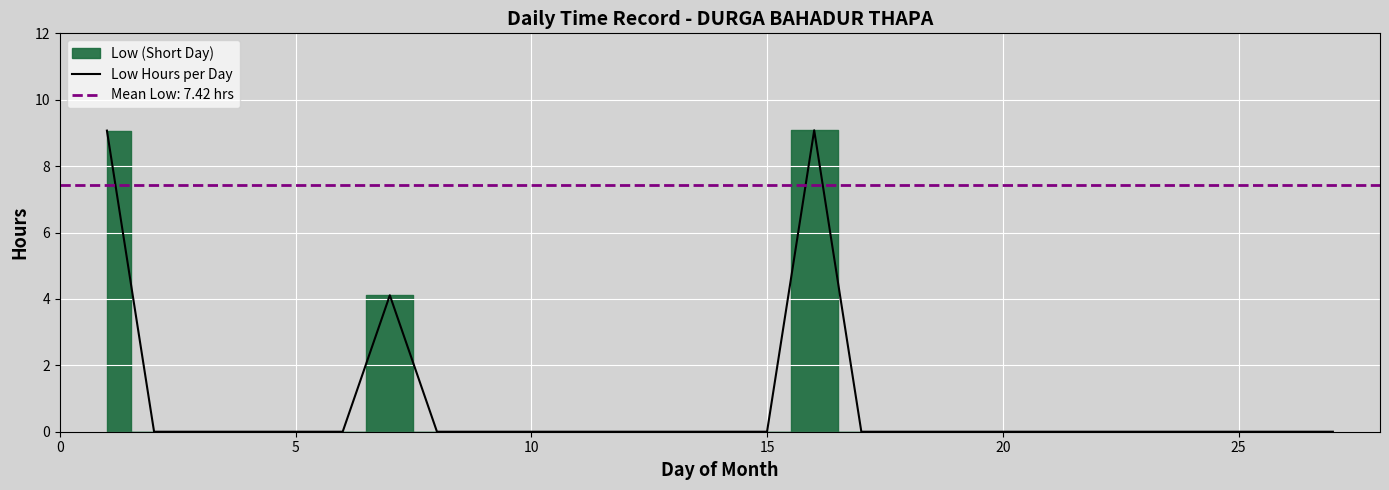

The Low Hours per Day series shows 0.0 at 5. True or false?

True